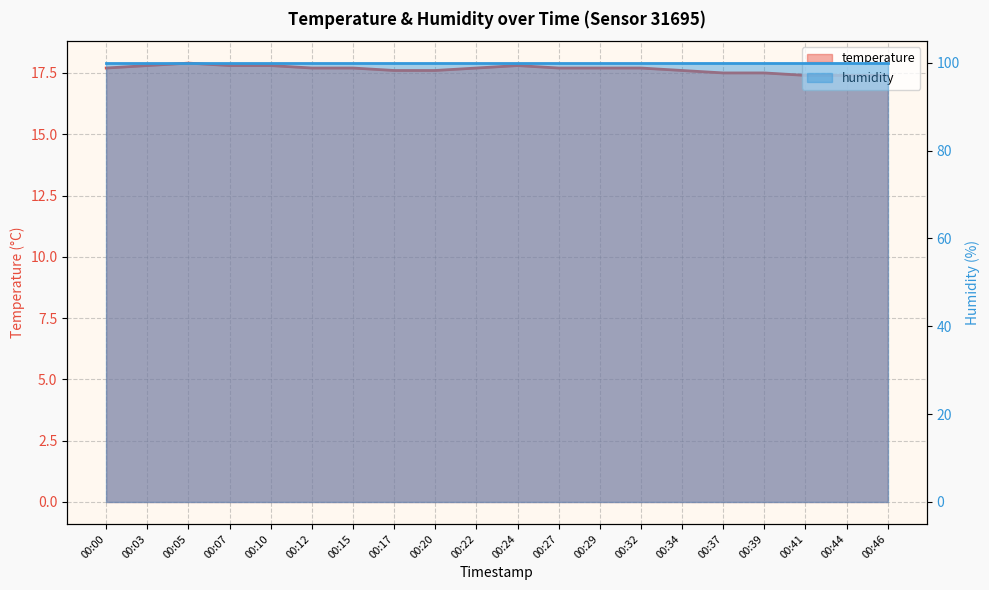

Rank the categories by value from highest to lowest.

00:05, 00:03, 00:07, 00:10, 00:24, 00:00, 00:12, 00:15, 00:22, 00:27, 00:29, 00:32, 00:17, 00:20, 00:34, 00:37, 00:39, 00:41, 00:44, 00:46